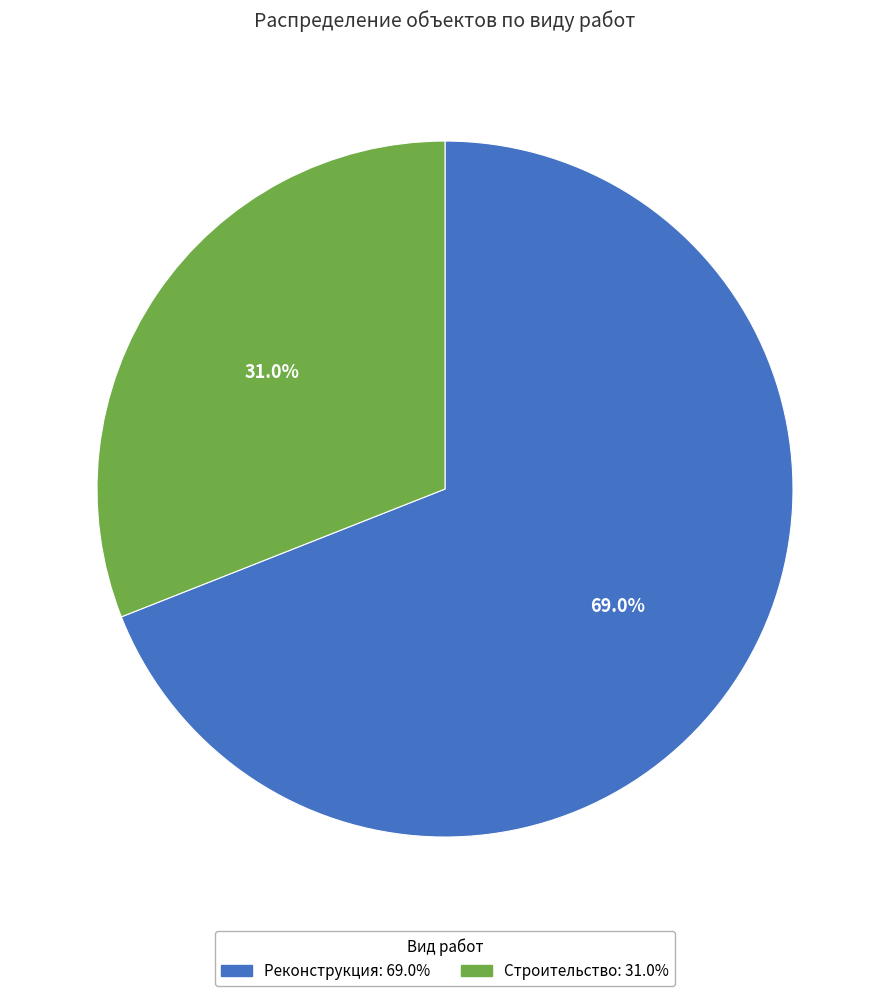

What percentage do Строительство and Реконструкция together represent?

100.0%